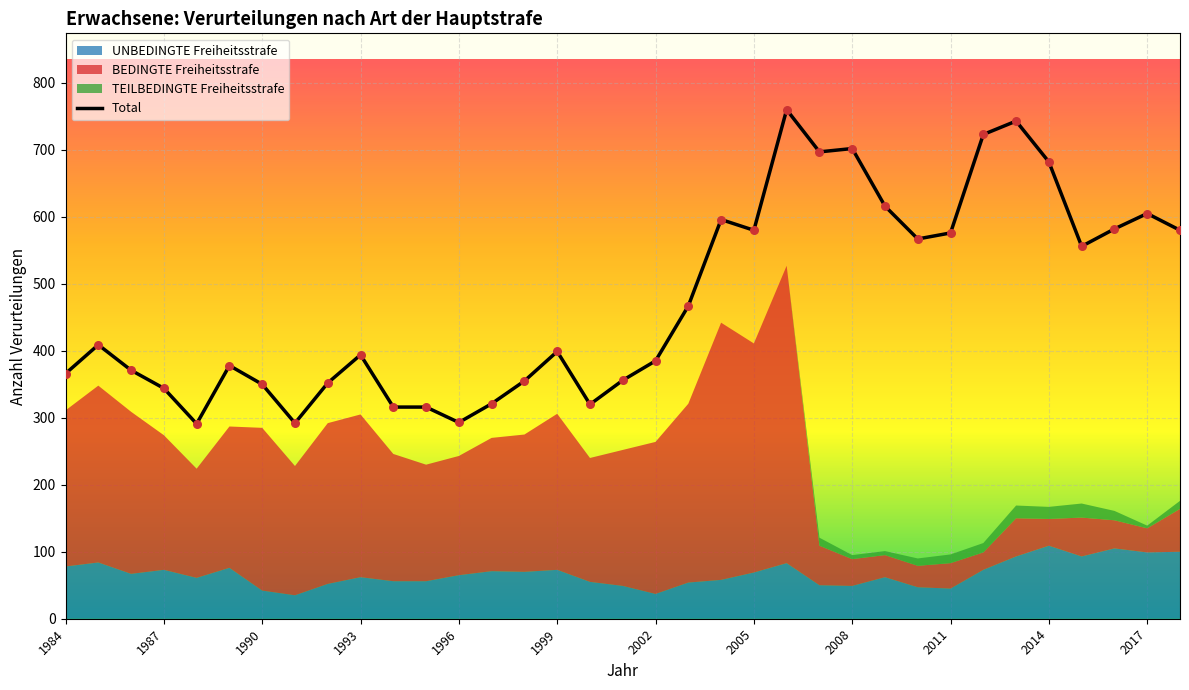

The value of Total at 1996 is 293. True or false?

True